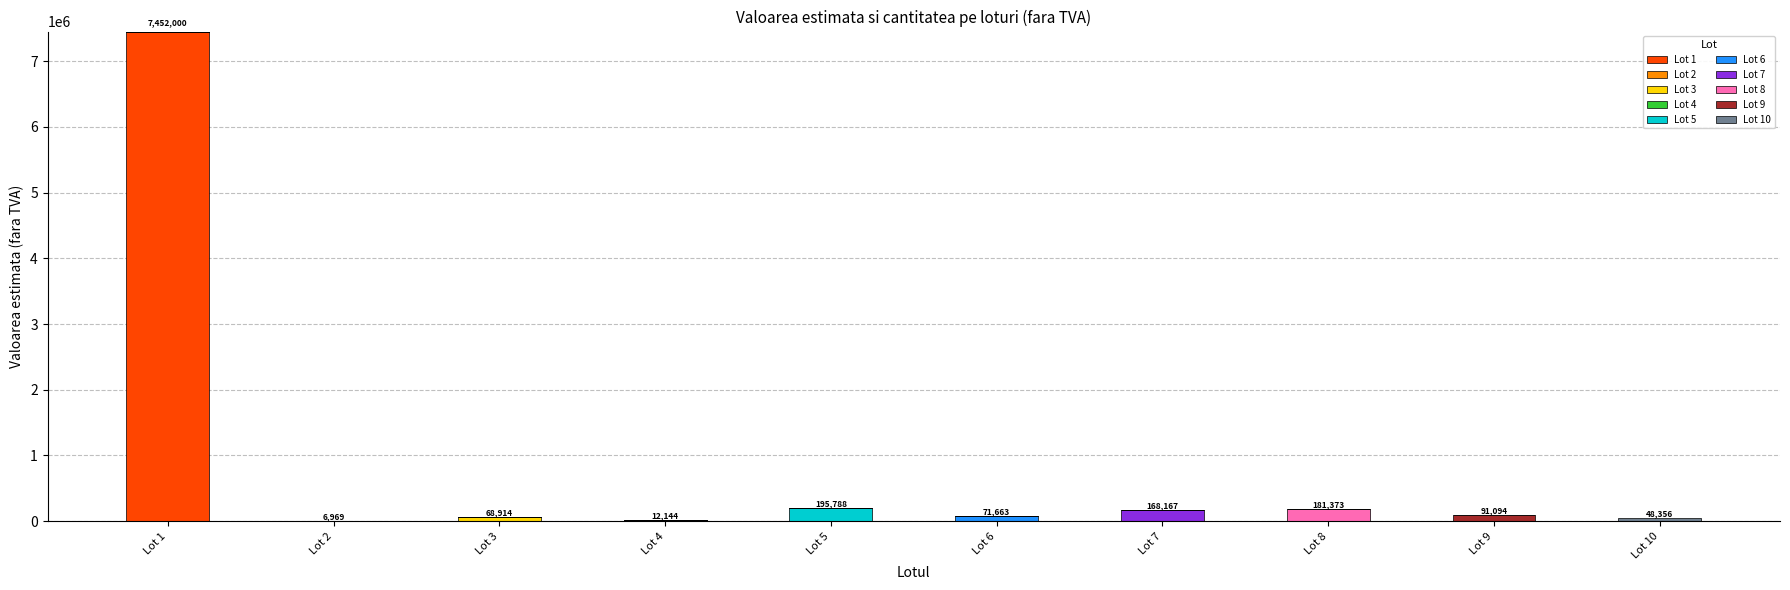

At which category is the sum across all series the highest?

Lot 1